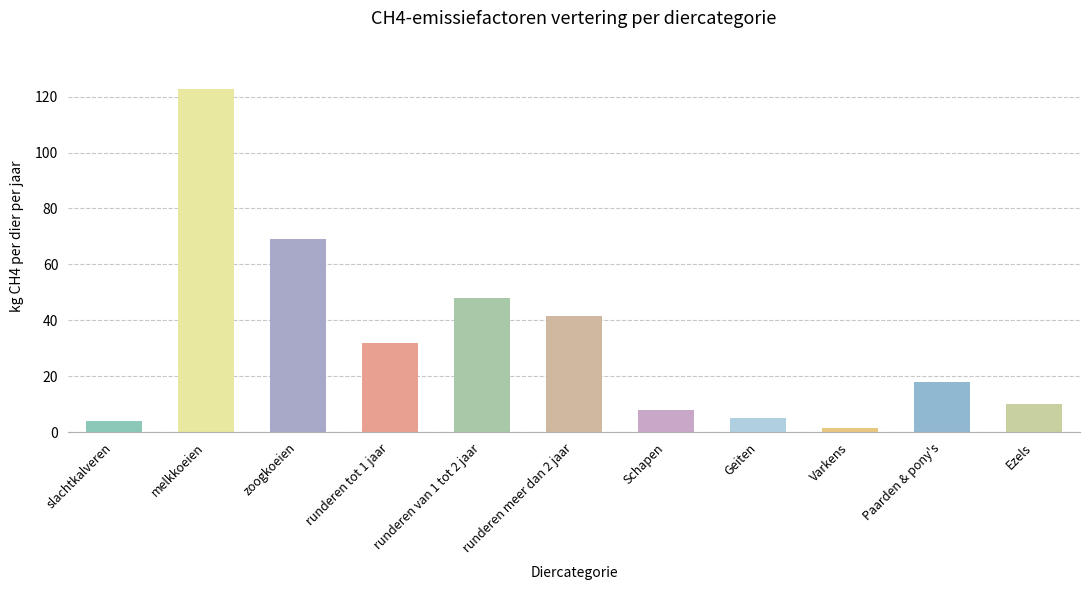

What position from the right is Varkens?

3